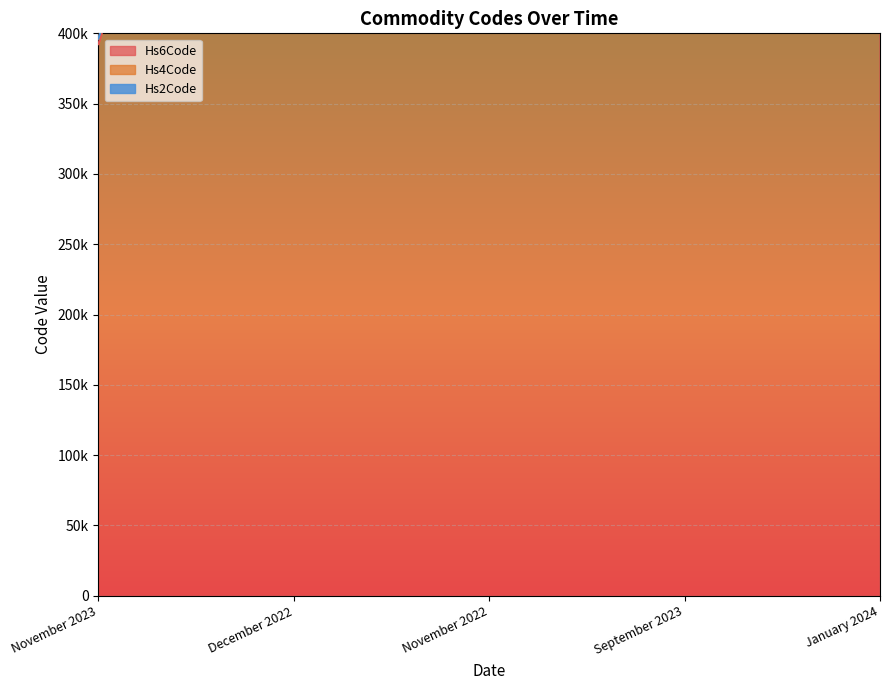

Read the Hs2Code value at November 2023, to the nearest 10.

396230